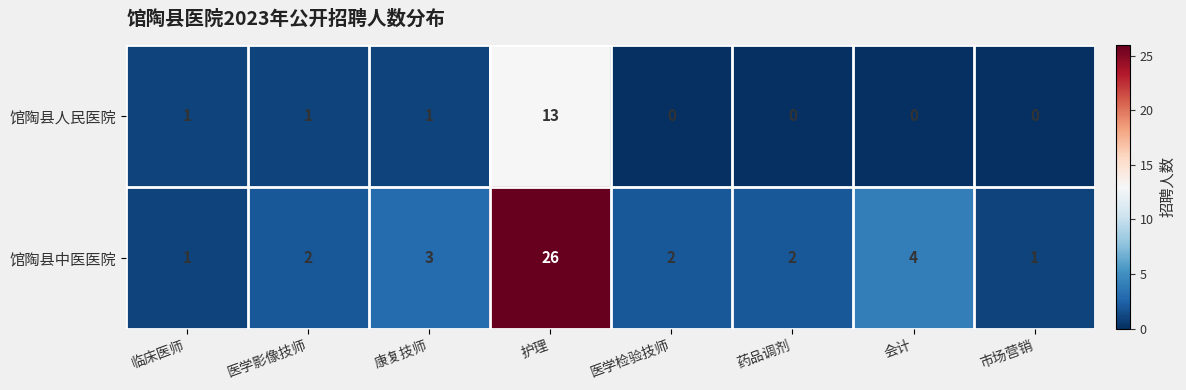

At which label does 馆陶县中医医院 reach its peak?

护理